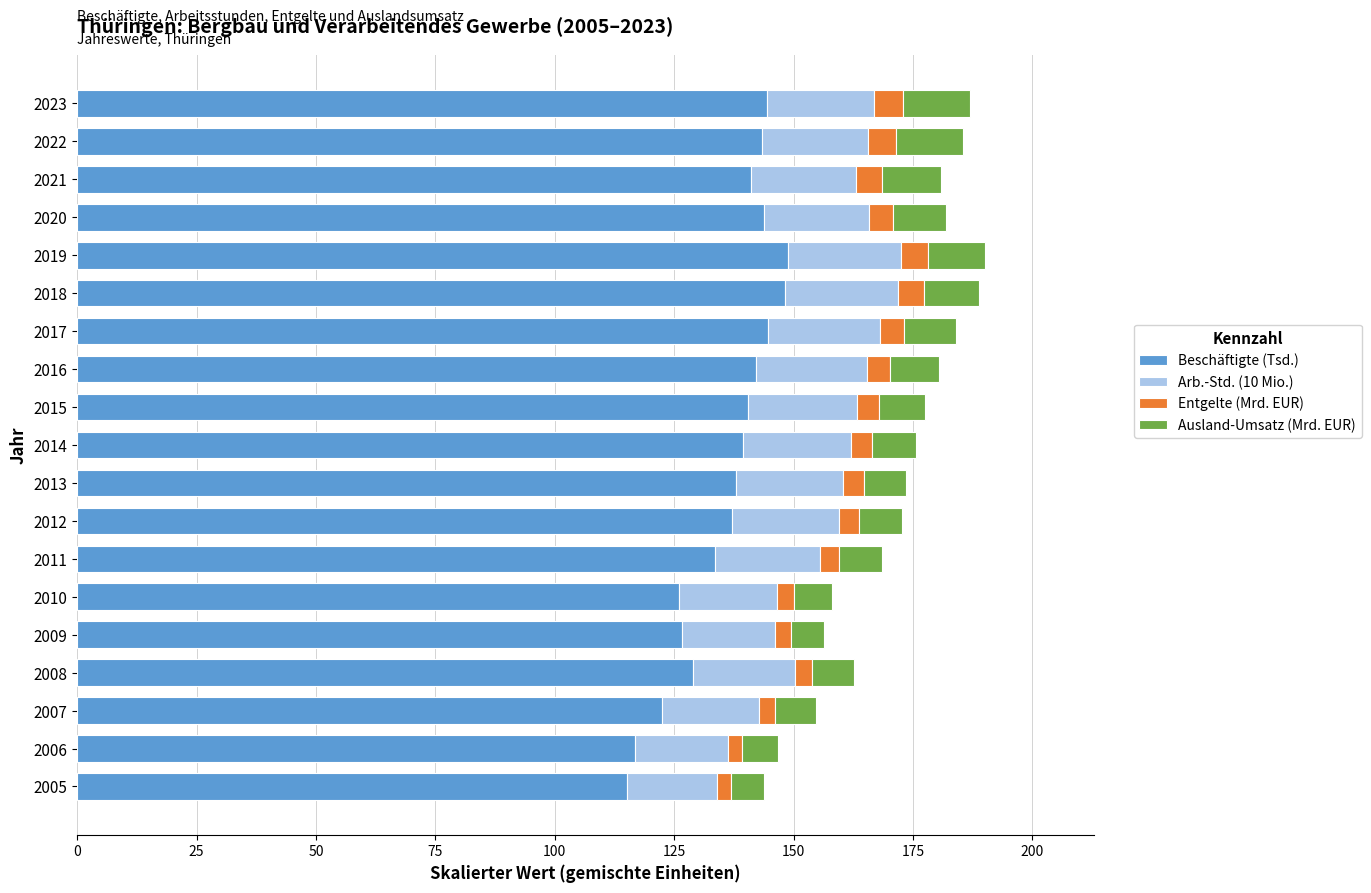

Is it true that Beschäftigte (Tsd.) equals 142.1 at 2016?

True